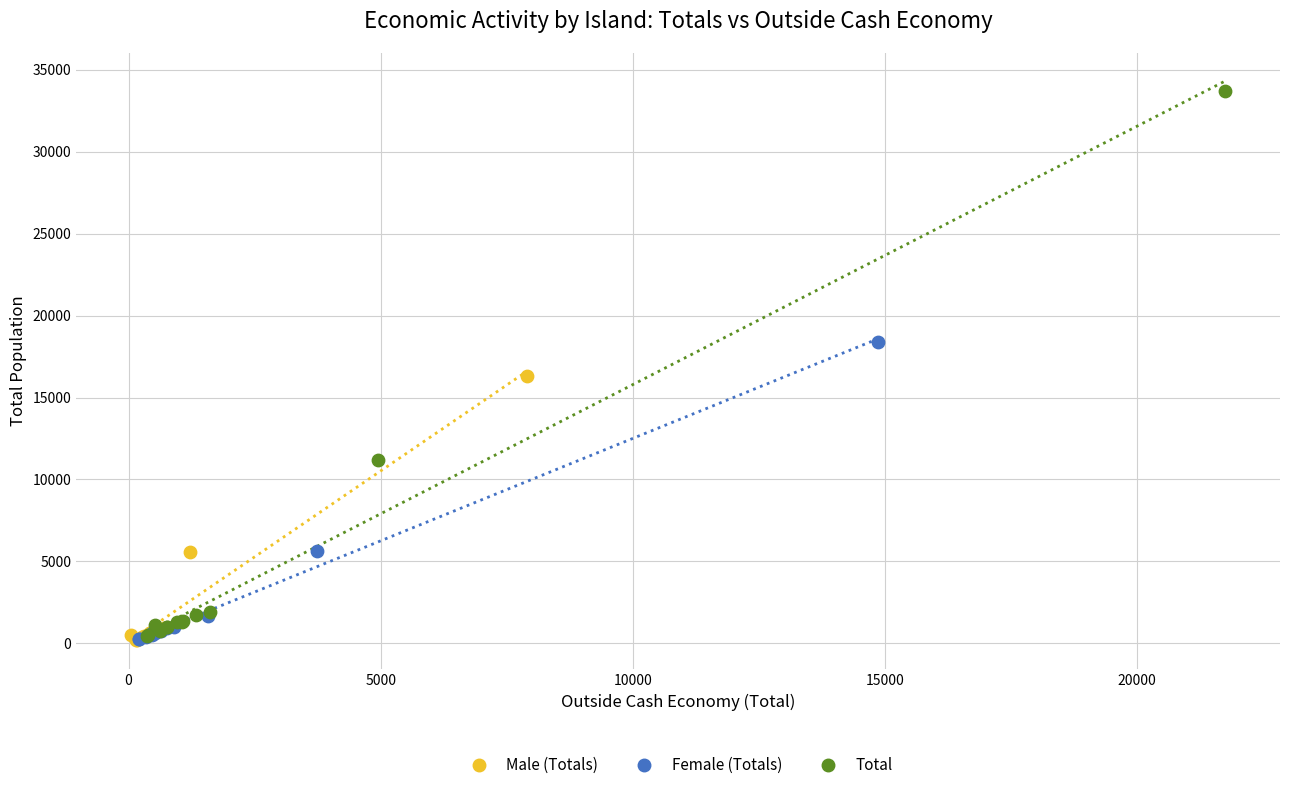

Which series has the largest Y range (max minus min)?

Total